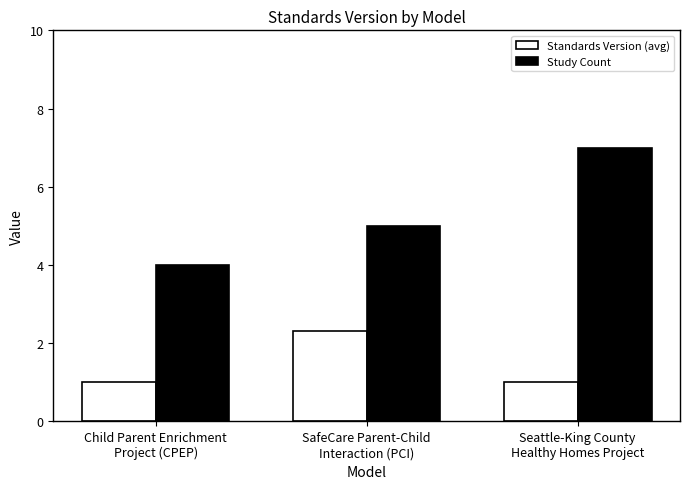

Between SafeCare Parent-Child
Interaction (PCI) and Seattle-King County
Healthy Homes Project, which series saw the biggest shift?

Study Count